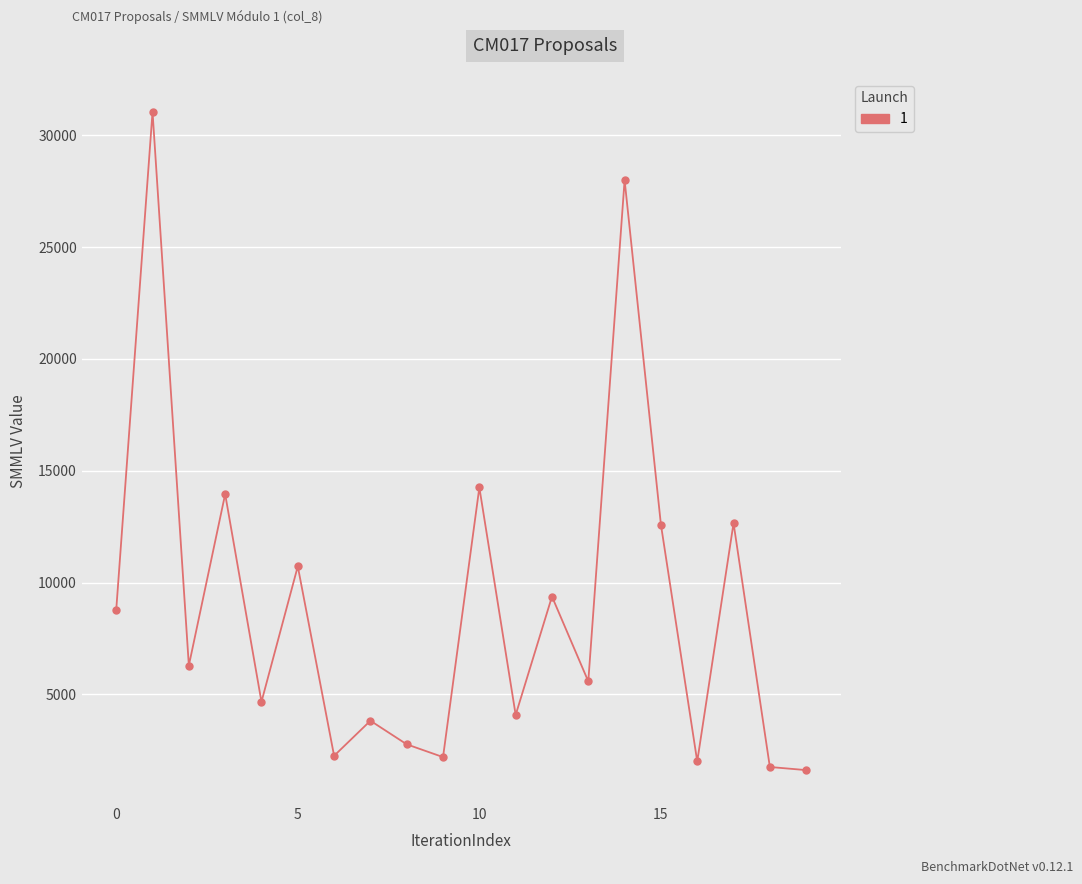

What is the difference between the second highest and second lowest values?

26235